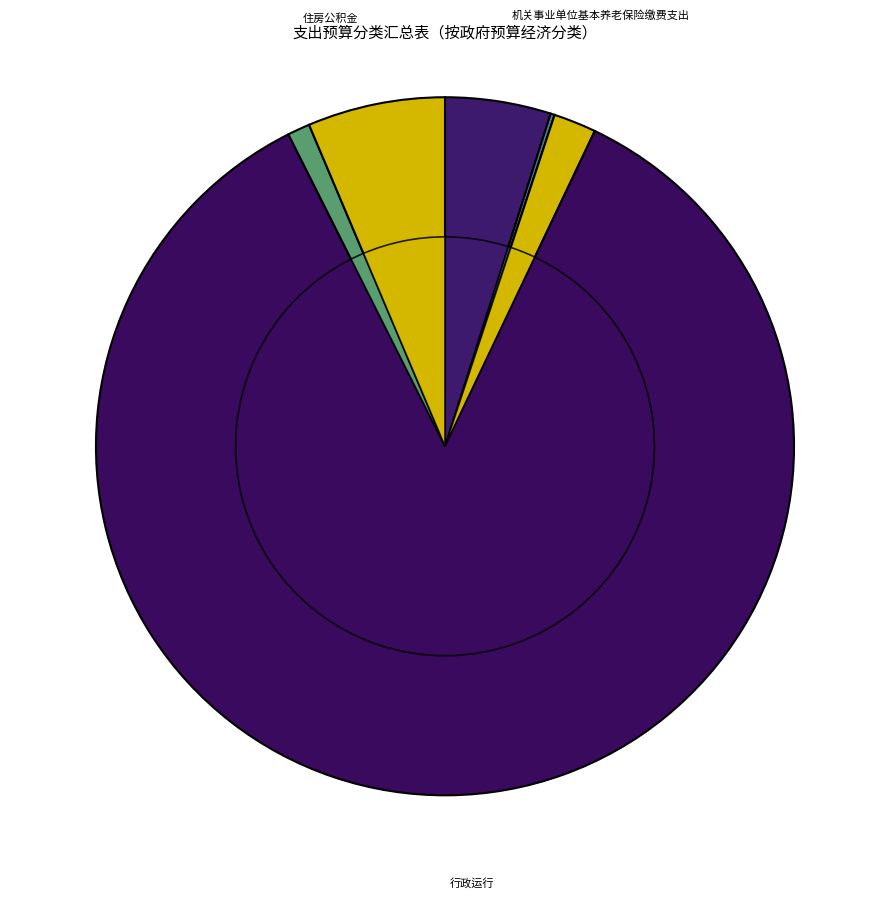

To the nearest percent, what is the difference between the 住房公积金 and 其他自然资源事务支出 slice percentages?

5%